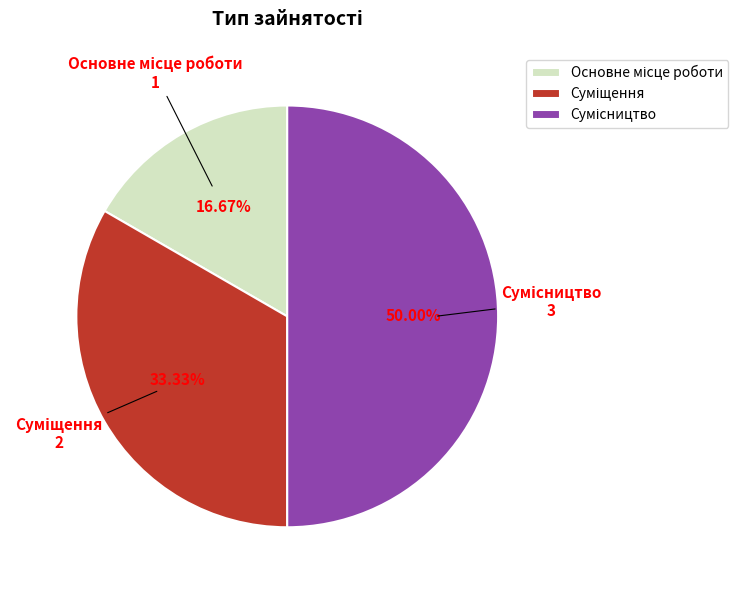

How many slices are in this pie chart?

3